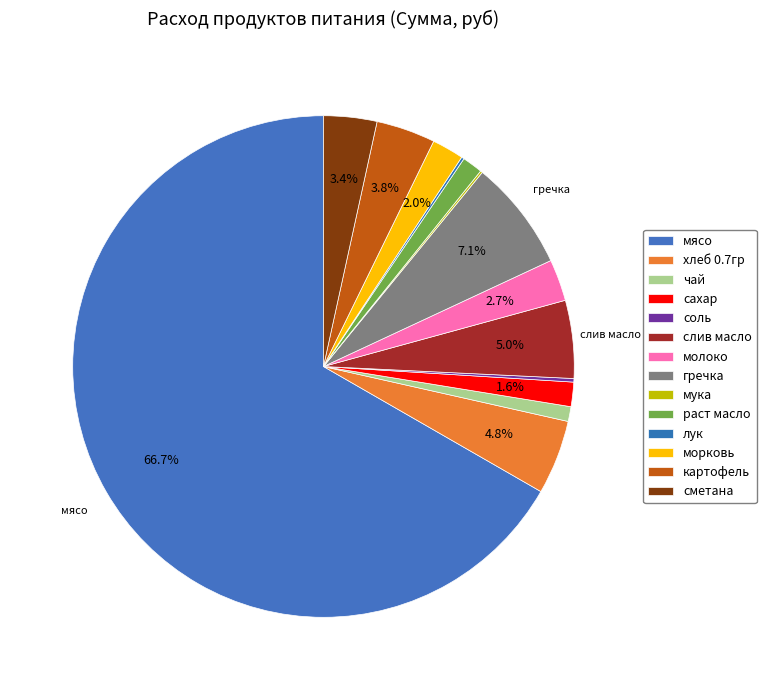

What is the ratio of the value at мясо to the value at сметана?

19.4